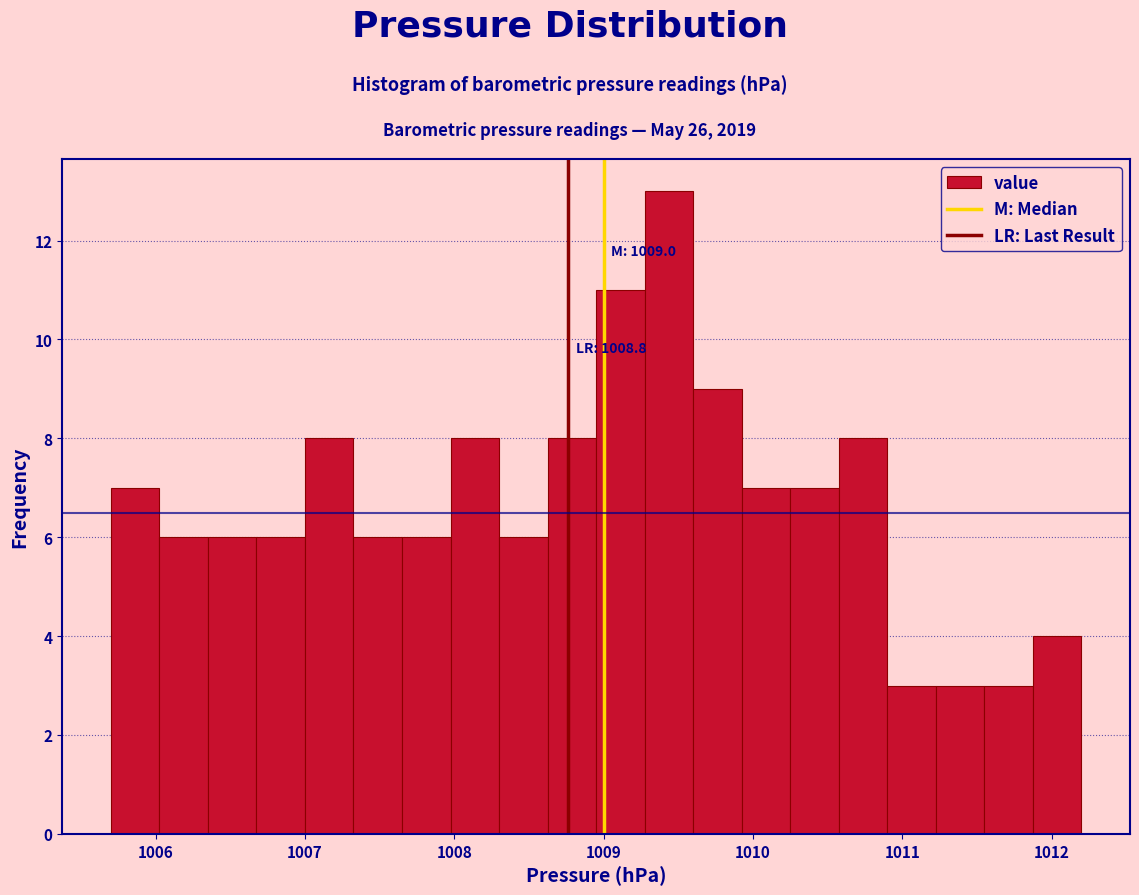

Around what value on the x-axis is the tallest bar? Give the approximate position of its centre, as read against the axis.

1009.4